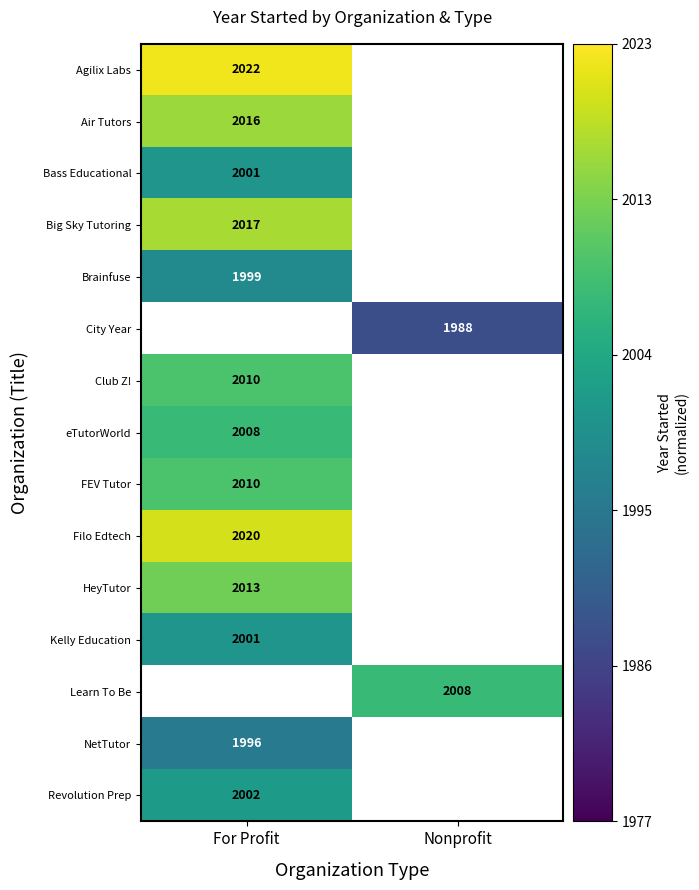

At which label is Club Z! closest to 0?

For Profit